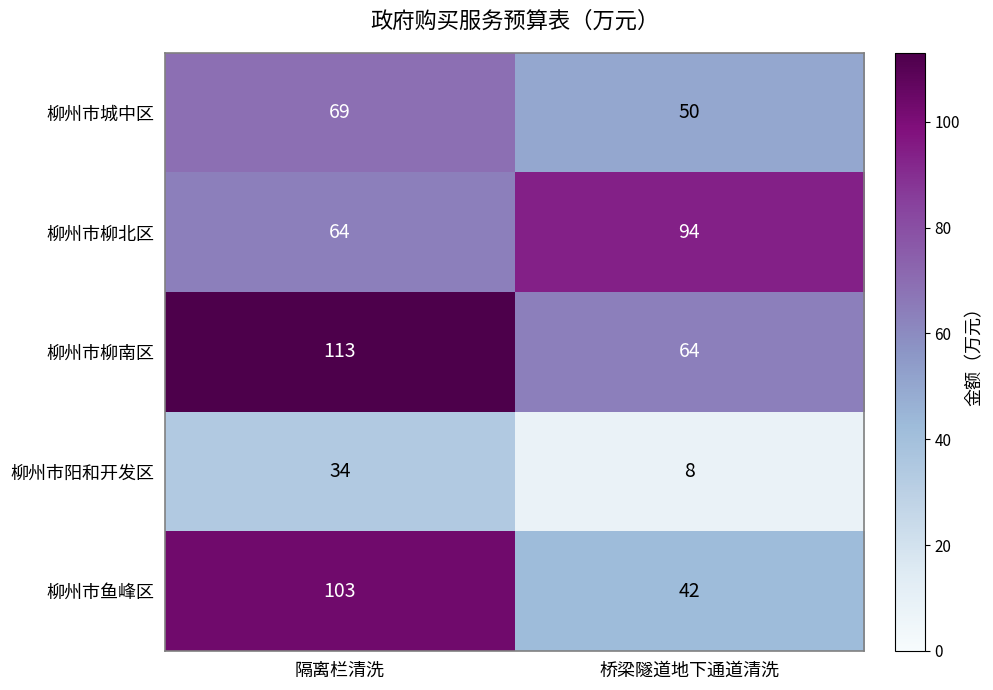

Is it true that 柳州市鱼峰区 equals 69 at 隔离栏清洗?

False